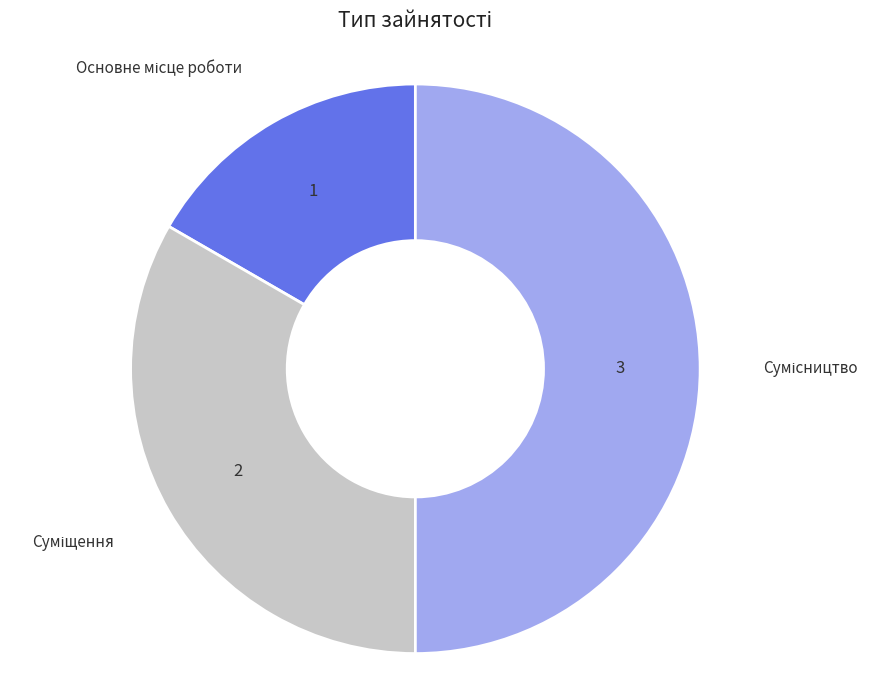

Which has a higher value, Сумісництво or Суміщення?

Сумісництво